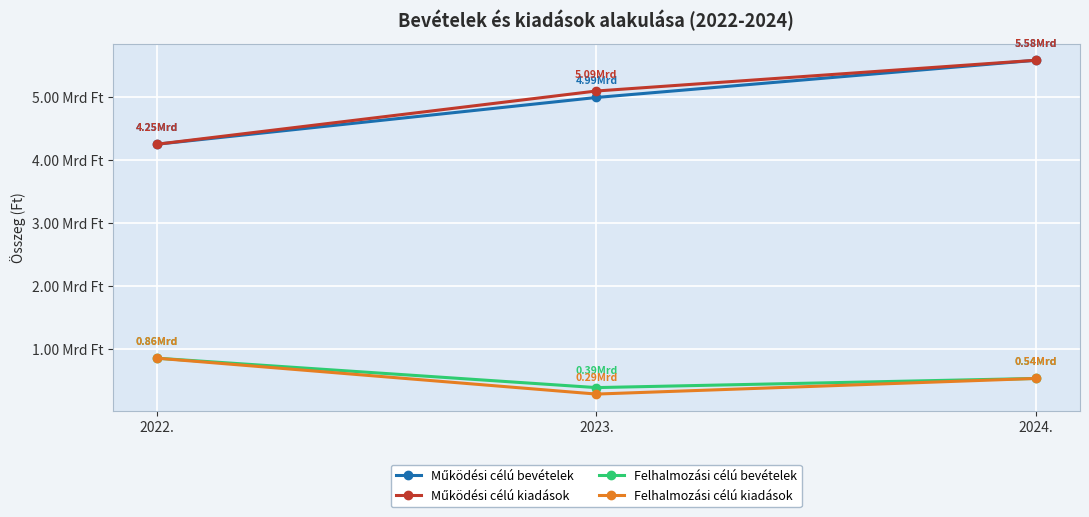

Is this an area chart (filled region under the line)?

No